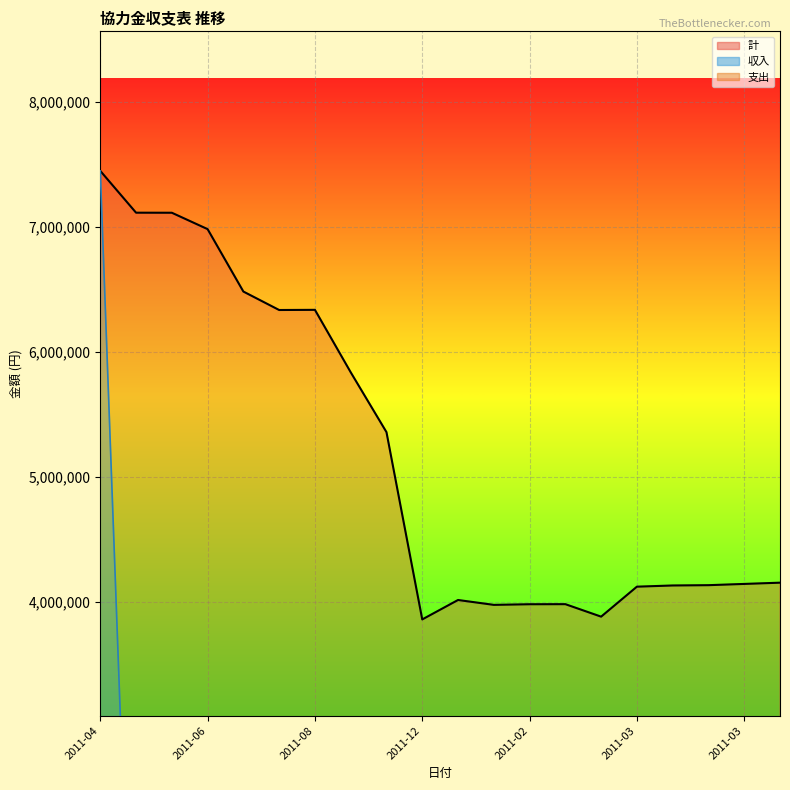

How many values in the 収入 (line) series exceed 619?

9